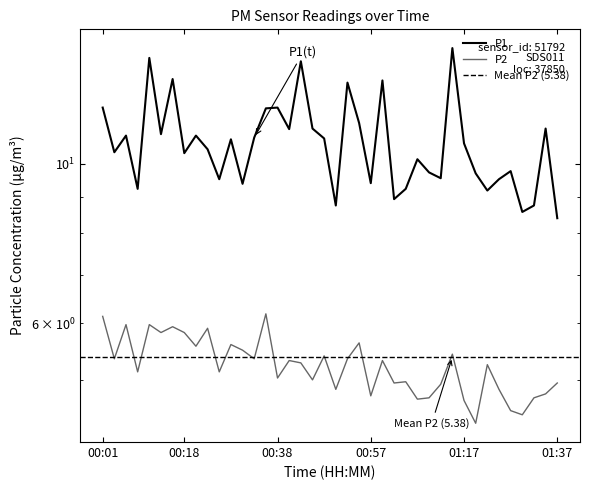

Does the chart have visible grid lines?

No